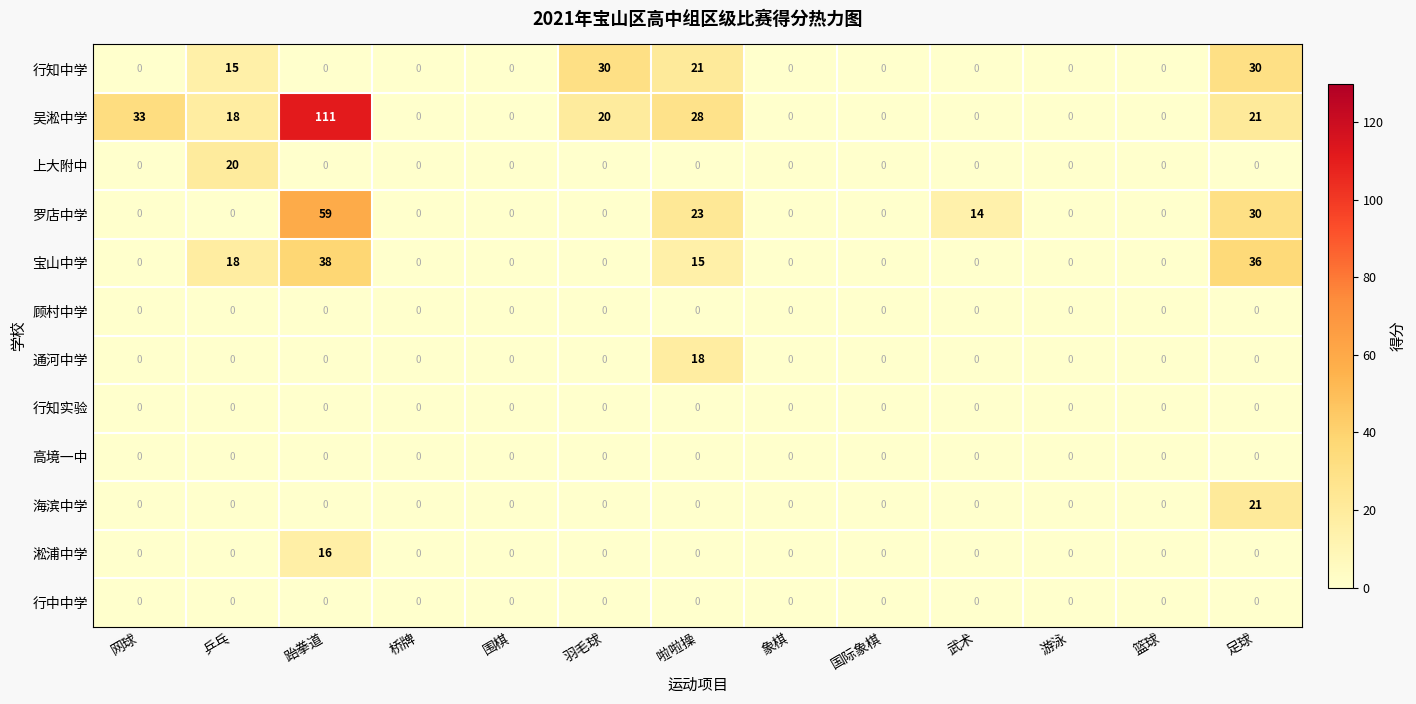

What is the sum of all 吴淞中学 values?

231